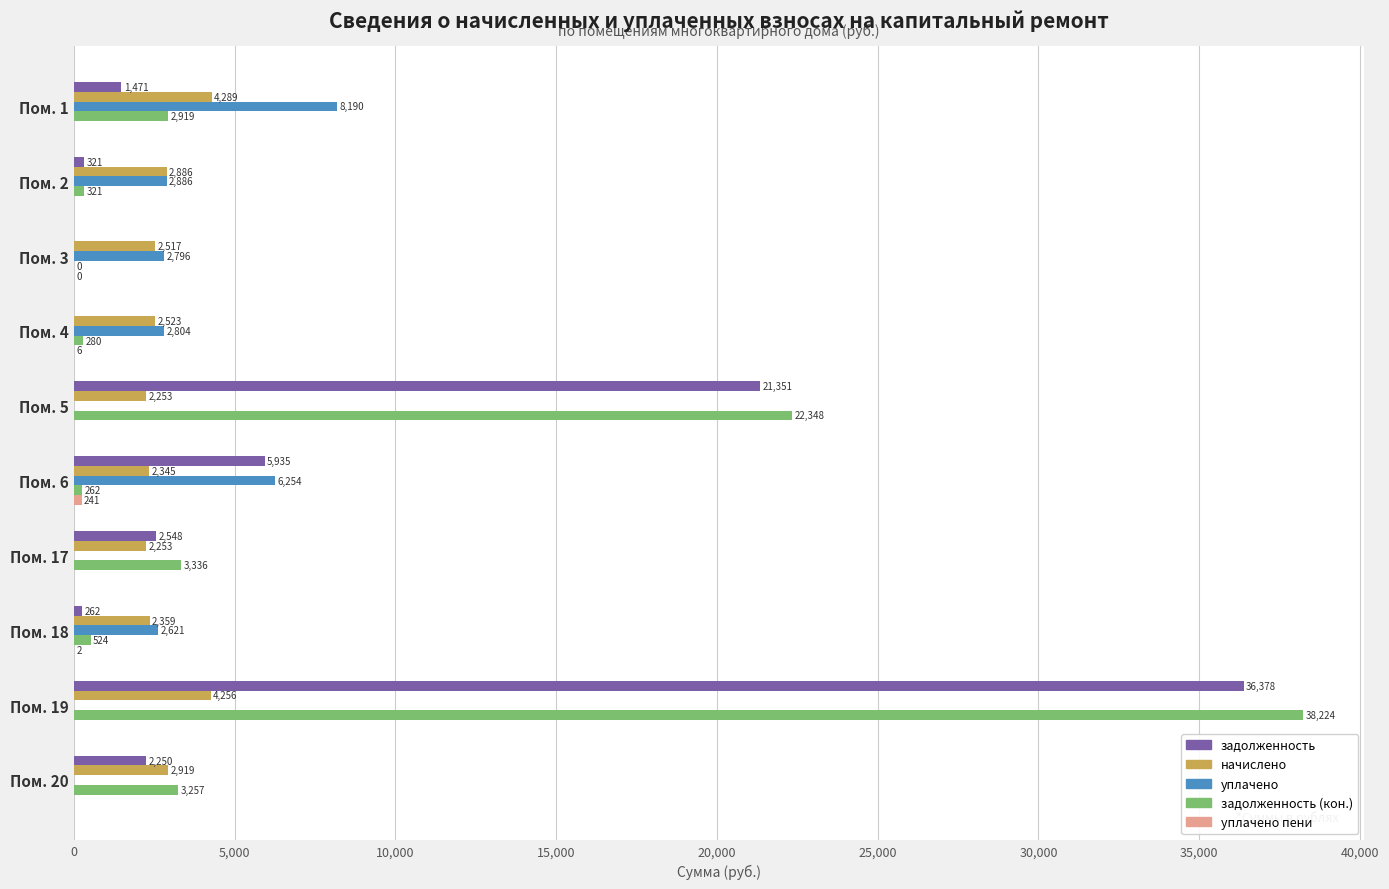

At which category is the sum across all series the highest?

Пом. 19